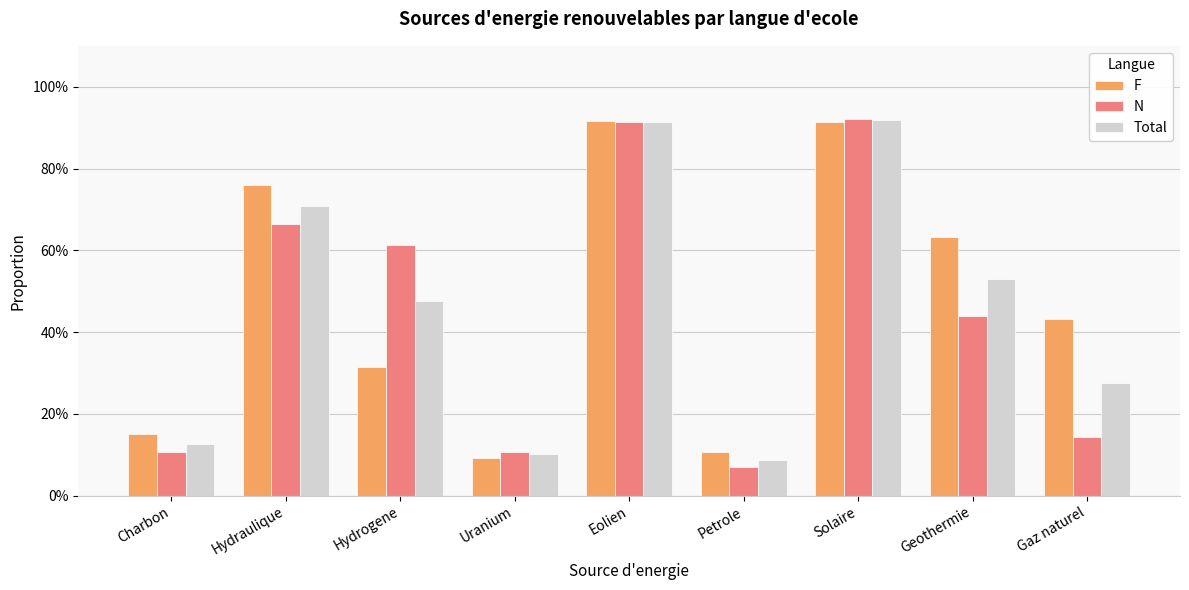

What is the value of the Total bar at the 2nd from the left?

0.7